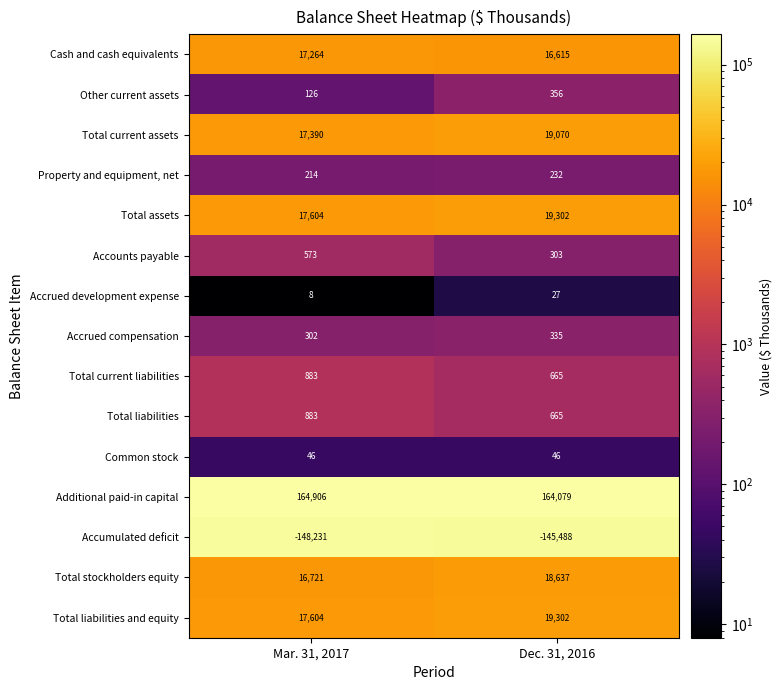

What is the sum of the Additional paid-in capital values at Dec. 31, 2016 and Mar. 31, 2017?

328985